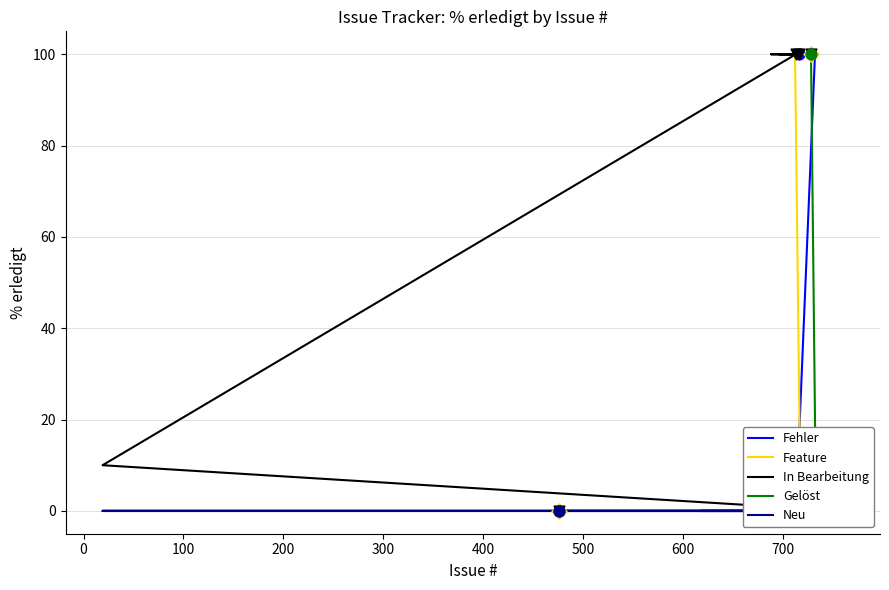

What are all the series names shown in the legend?

Fehler, Feature, In Bearbeitung, Gelöst, Neu